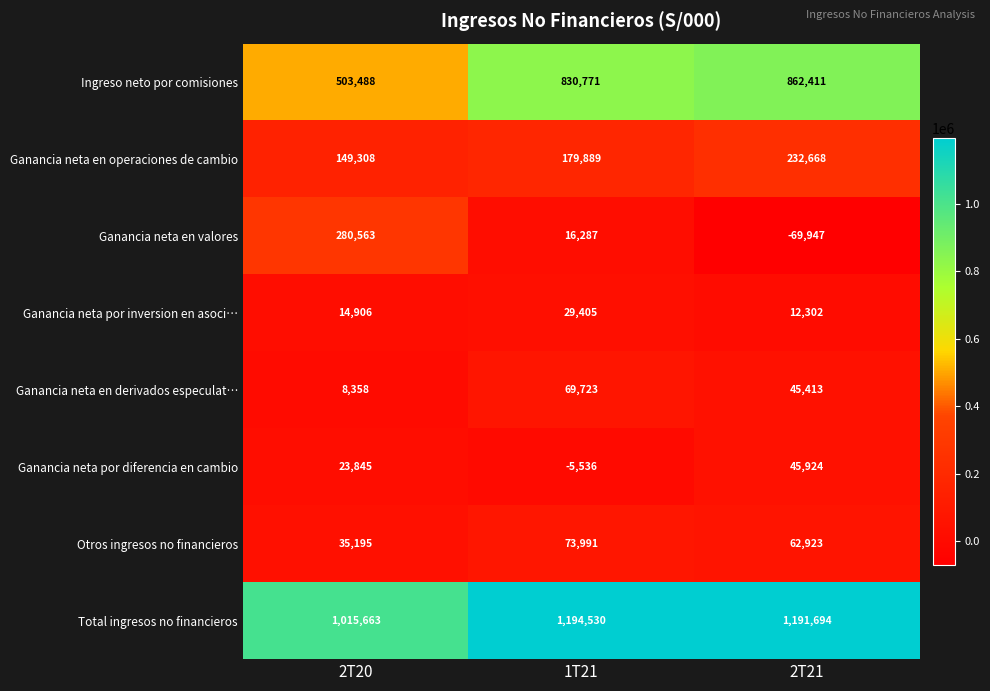

Count the Ganancia neta en valores values in the range -69947 to 280563.

3